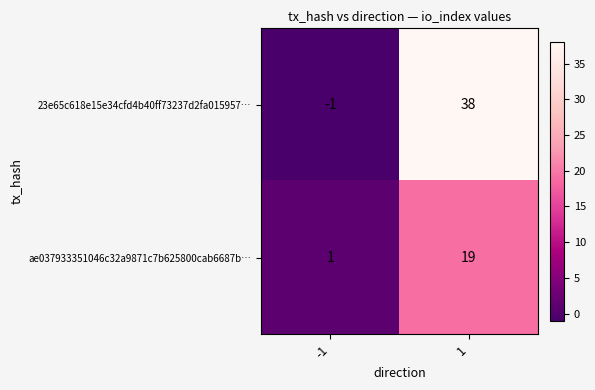

True or false: 23e65c618e15e34cfd4b40ff73237d2fa015957… has a value of 38 at 1.

True